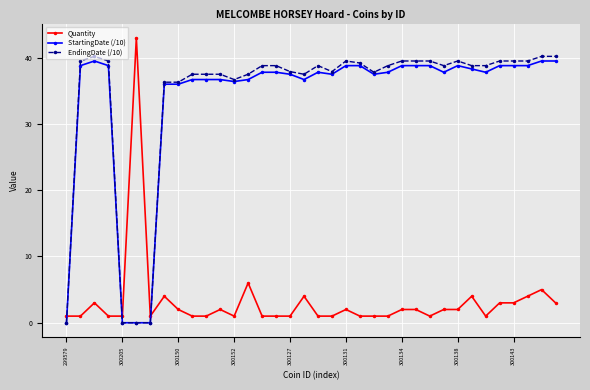

At how many categories does at least one series exceed 20?

33